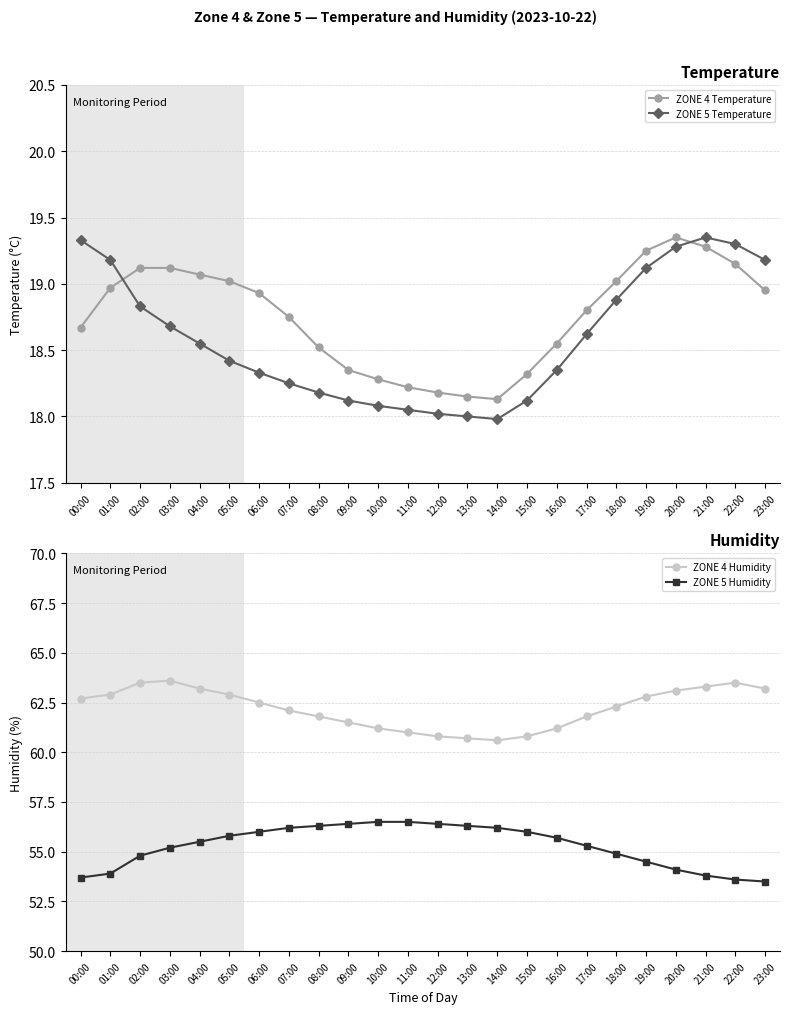

Which category has the highest value in the ZONE 4 Temperature series?

20:00